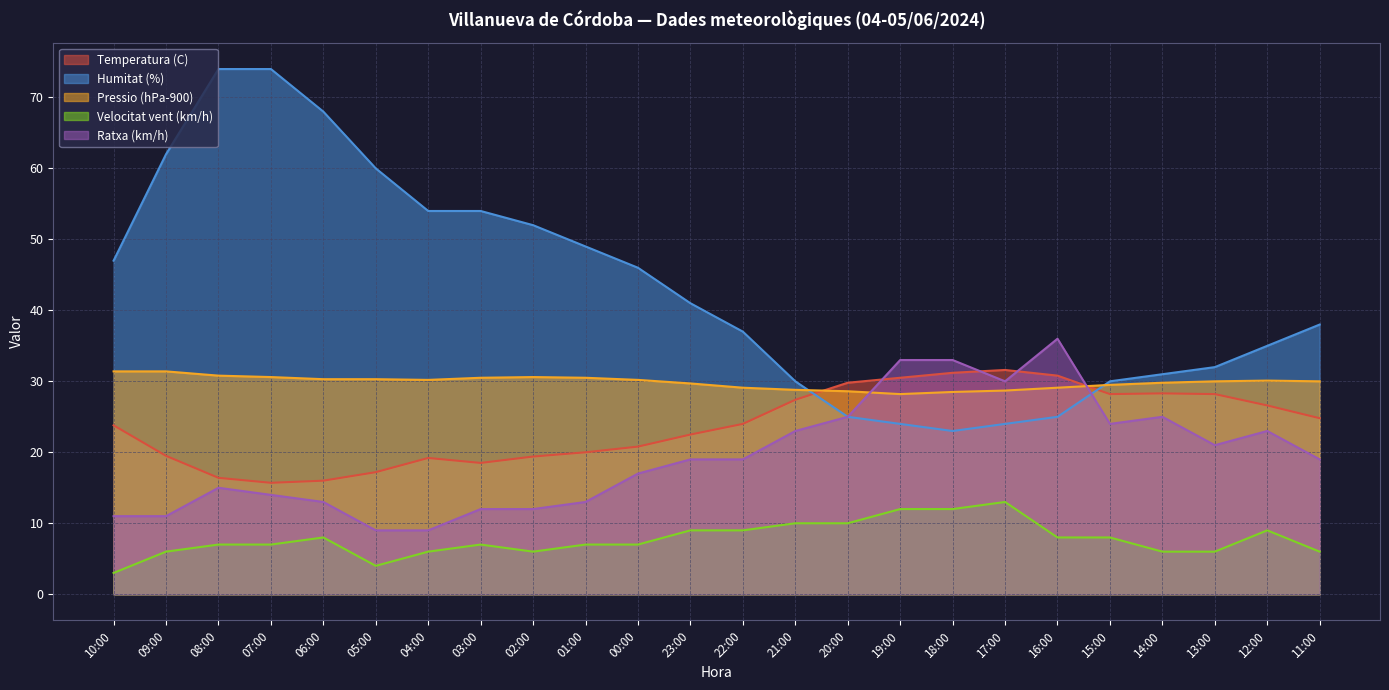

At how many categories does at least one series exceed 17?

24